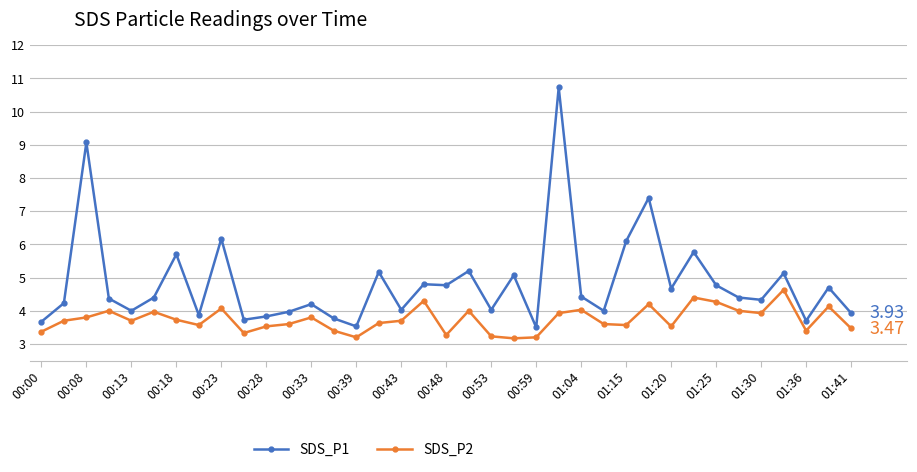

In SDS_P1, how many points are lower than both neighbors (excluding endpoints)?

12